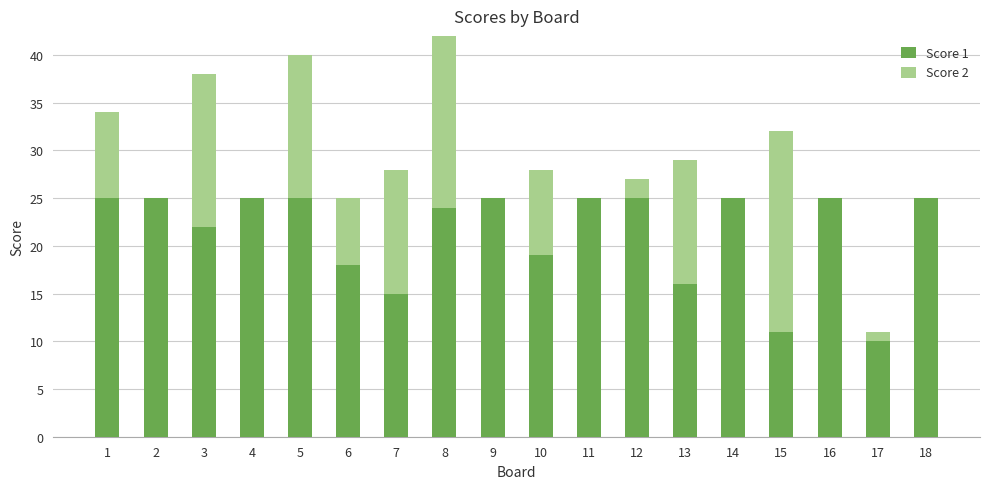

Does the chart contain stacked bars?

Yes